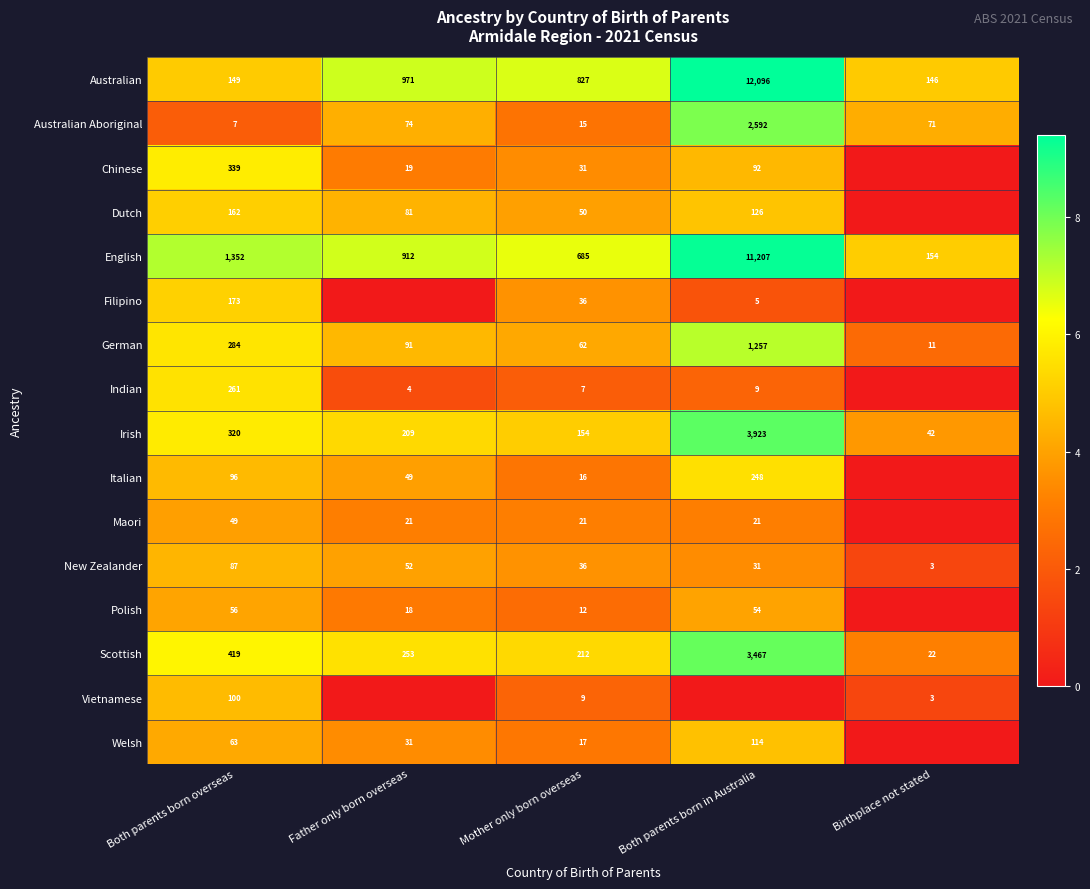

What is the lowest value of the Irish series?

42